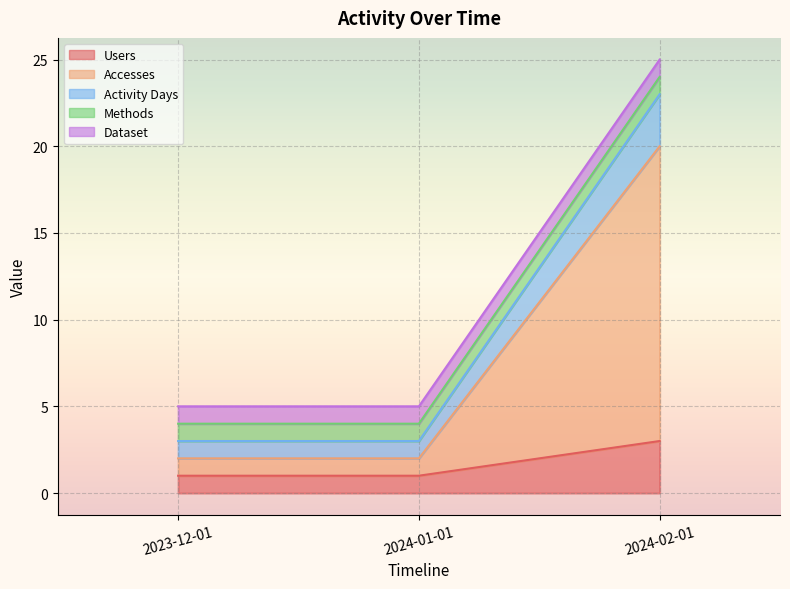

At which category is the sum across all series the highest?

2024-02-01